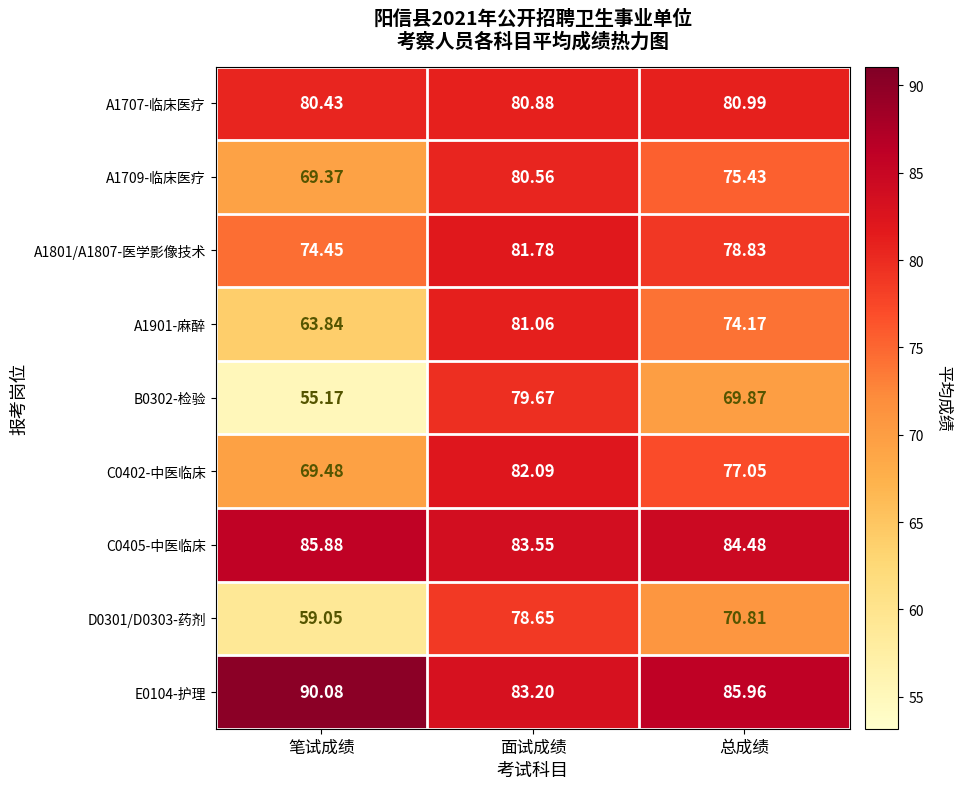

At which category does the chart reach its minimum across all series?

笔试成绩